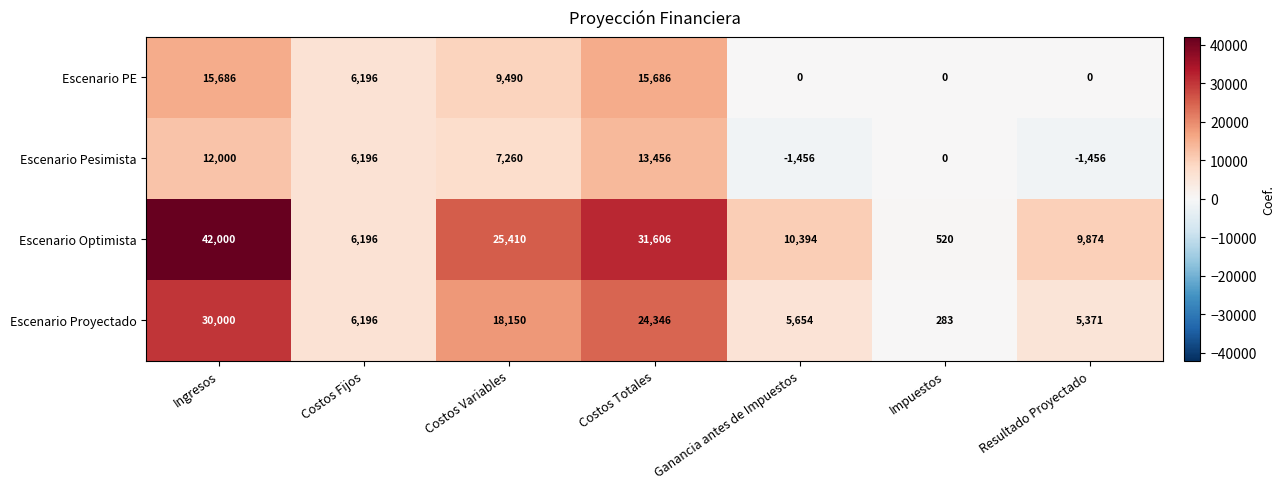

Reading left to right, list all the values displayed in this chart.

Escenario PE: 15686	6196	9490	15686	0	0	0
Escenario Pesimista: 12000	6196	7260	13456	-1456	0	-1456
Escenario Optimista: 42000	6196	25410	31606	10394	520	9874
Escenario Proyectado: 30000	6196	18150	24346	5654	283	5371